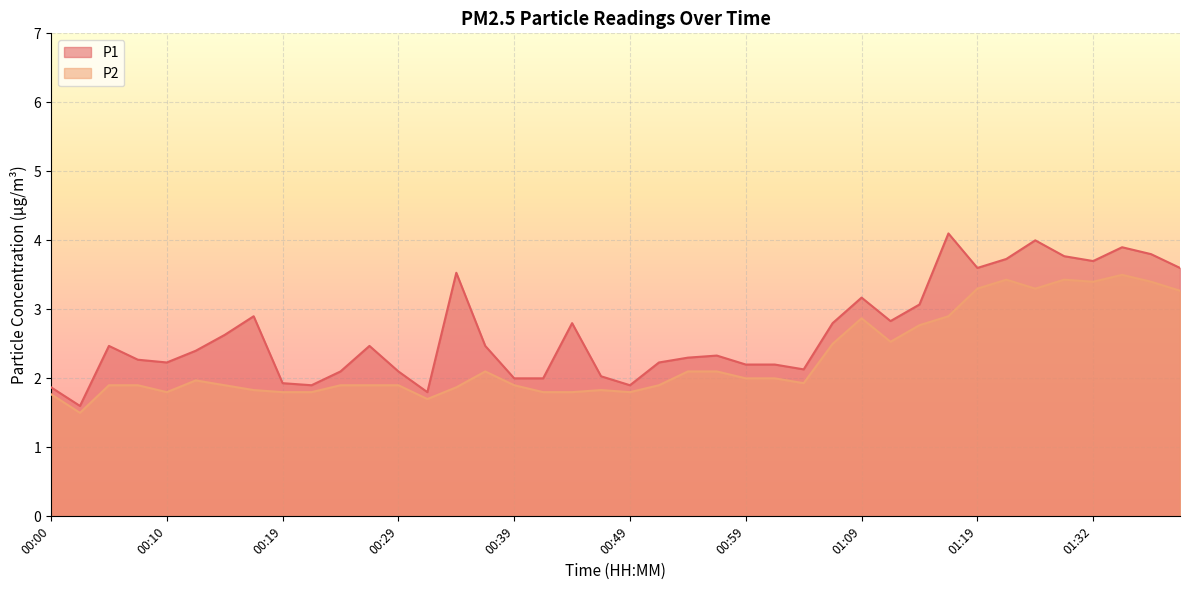

What are all the series names shown in the legend?

P1, P2